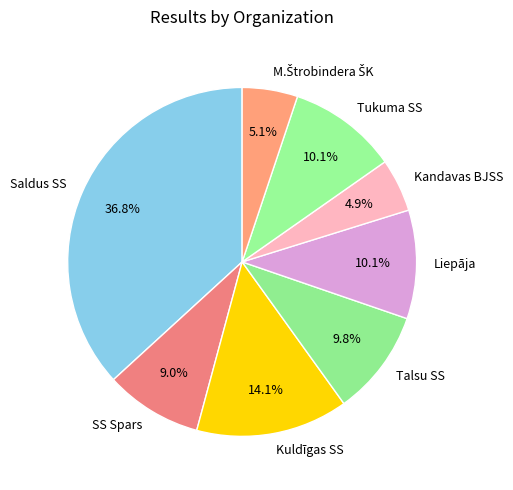

Approximately how many times larger is the value at Kuldīgas SS compared to Liepāja?

1.4